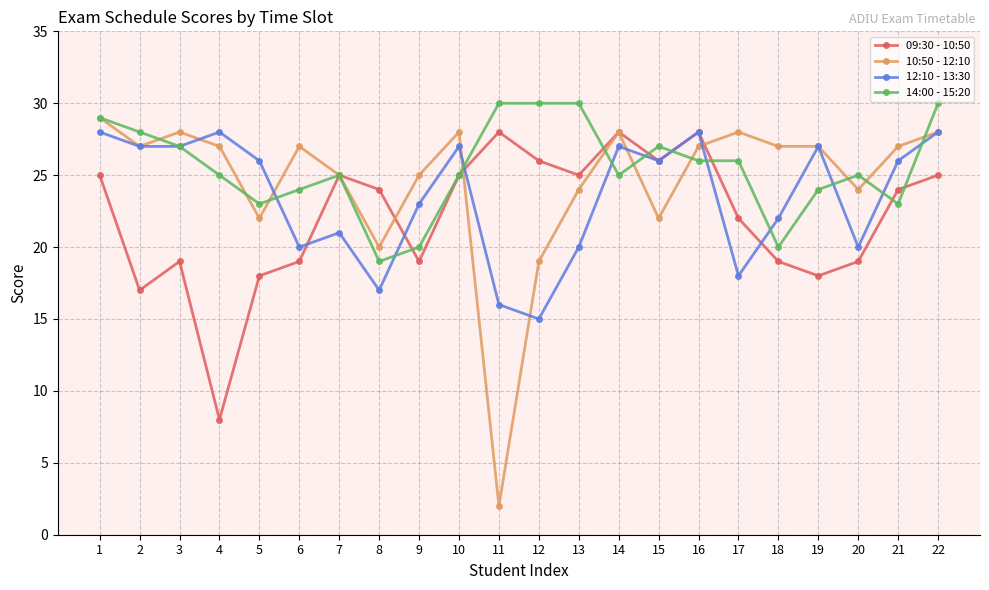

True or false: 10:50 - 12:10 has more than 1 interior local peaks.

True